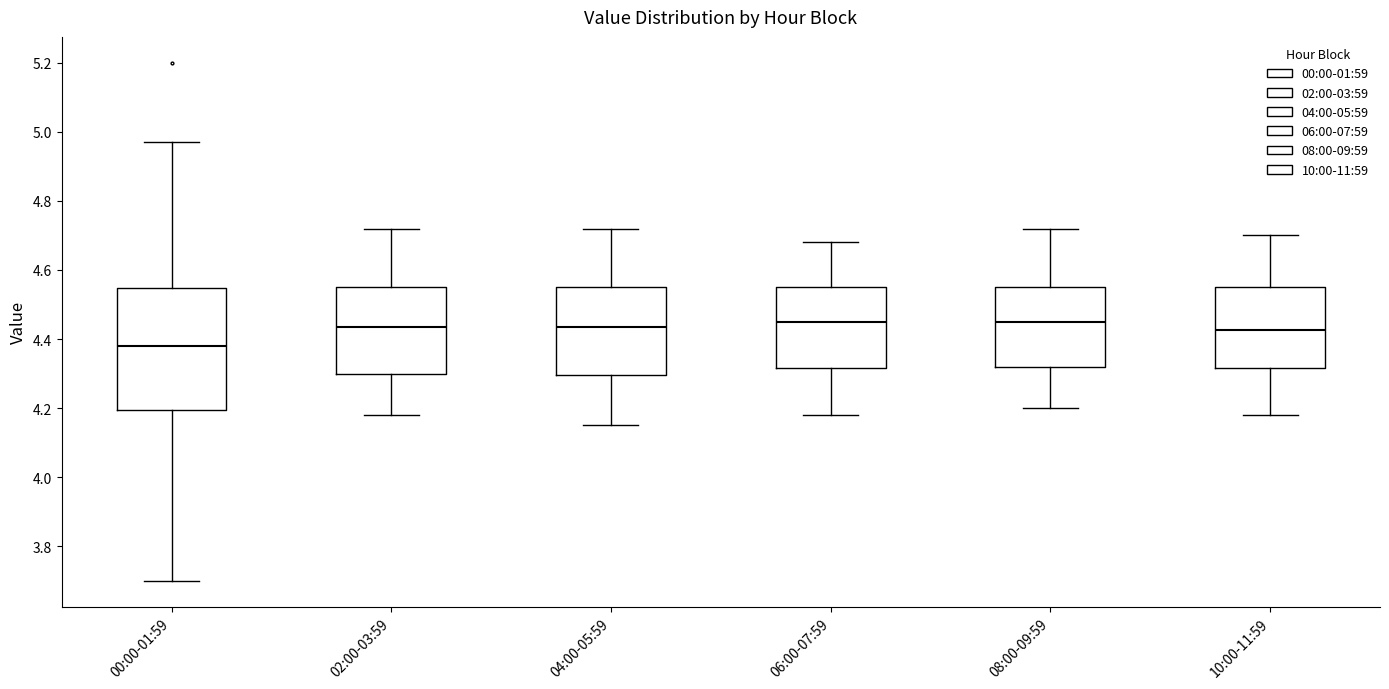

Reading left to right, read every box against the y-axis: the position of its median line, the range the box covers, and the ends of its whiskers. The values are not printed on the chart, so give them approximately, as read against the axis.

00:00-01:59: median 4.38, box 4.20 to 4.54, whiskers 3.70 to 4.98
02:00-03:59: median 4.44, box 4.30 to 4.56, whiskers 4.18 to 4.72
04:00-05:59: median 4.44, box 4.30 to 4.56, whiskers 4.16 to 4.72
06:00-07:59: median 4.46, box 4.32 to 4.56, whiskers 4.18 to 4.68
08:00-09:59: median 4.46, box 4.32 to 4.56, whiskers 4.20 to 4.72
10:00-11:59: median 4.42, box 4.32 to 4.56, whiskers 4.18 to 4.70